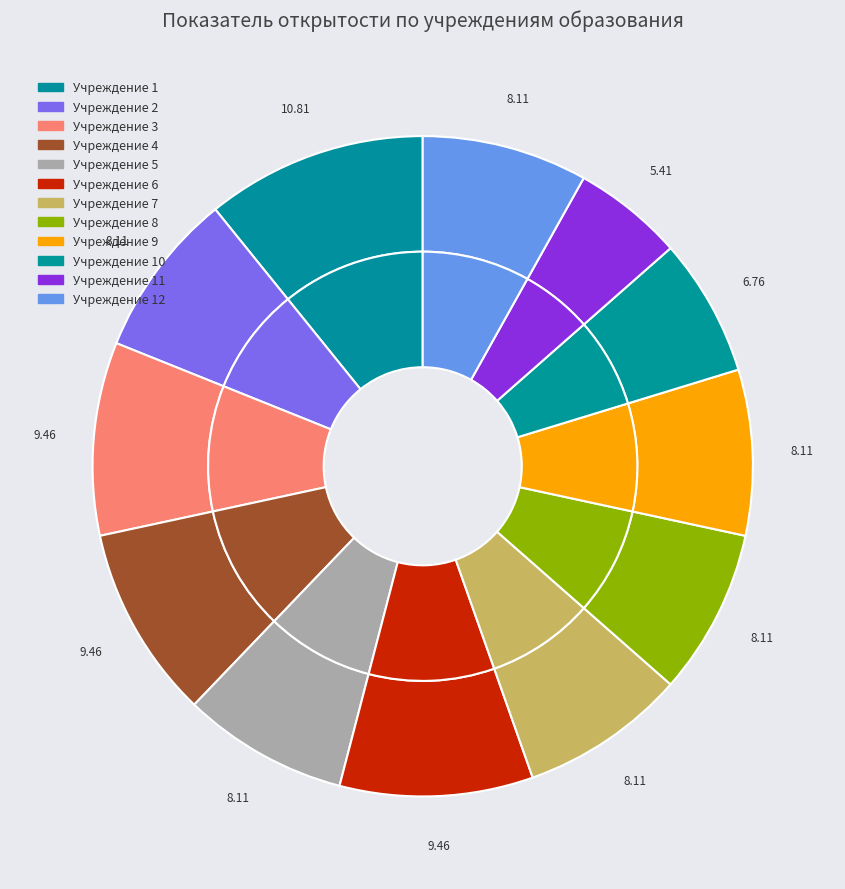

What percentage is the Учреждение 1 slice, to the nearest percent?

11%